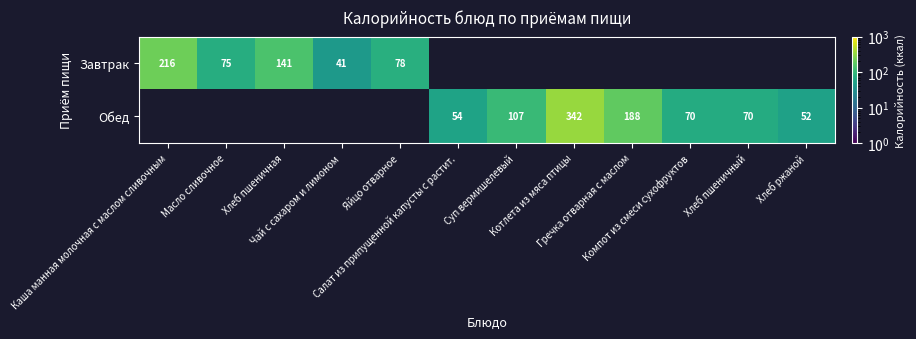

Rank the categories by Завтрак value from lowest to highest.

Чай с сахаром и лимоном, Масло сливочное, Яйцо отварное, Хлеб пшеничная, Каша манная молочная с маслом сливочным, Салат из припущенной капусты с растит., Суп вермишелевый, Котлета из мяса птицы, Гречка отварная с маслом, Компот из смеси сухофруктов, Хлеб пшеничный, Хлеб ржаной